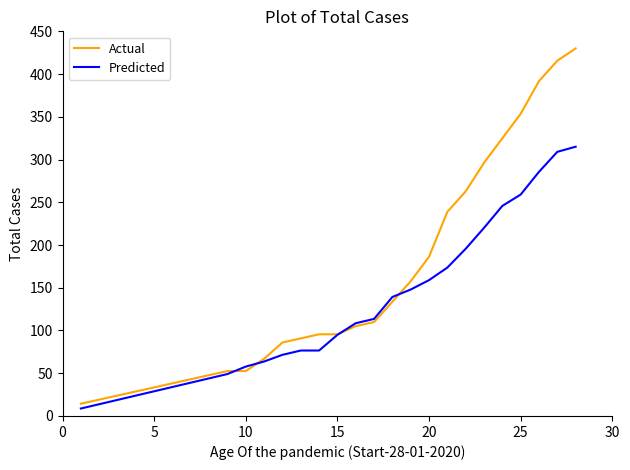

What is the highest value of the Predicted series?

315.0